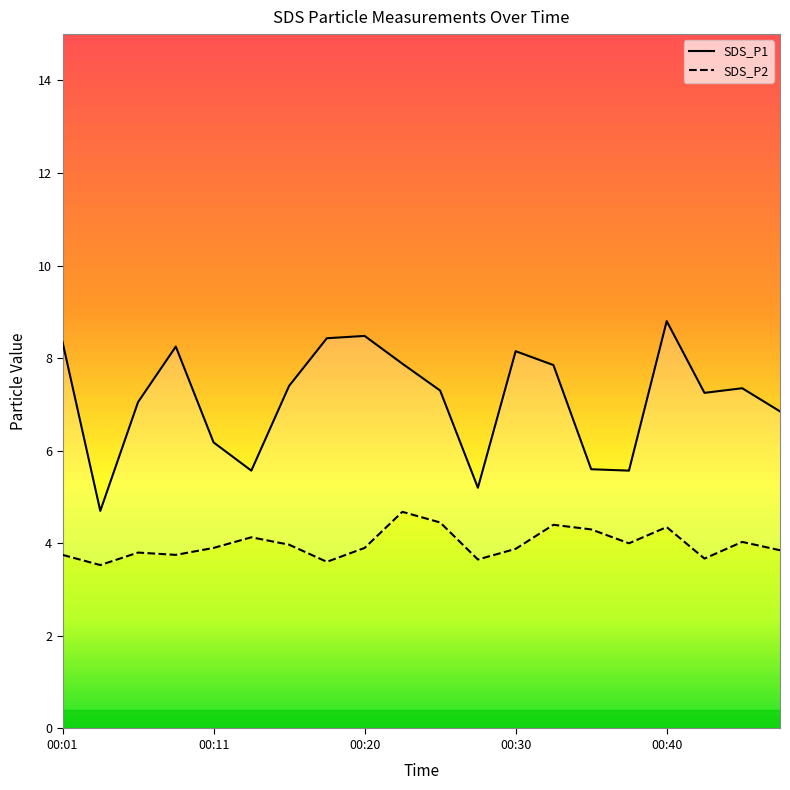

What is the smallest value displayed?

3.5